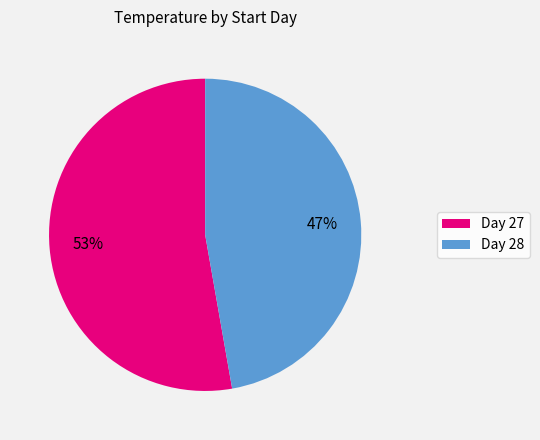

To the nearest percent, what is the average slice percentage?

50%